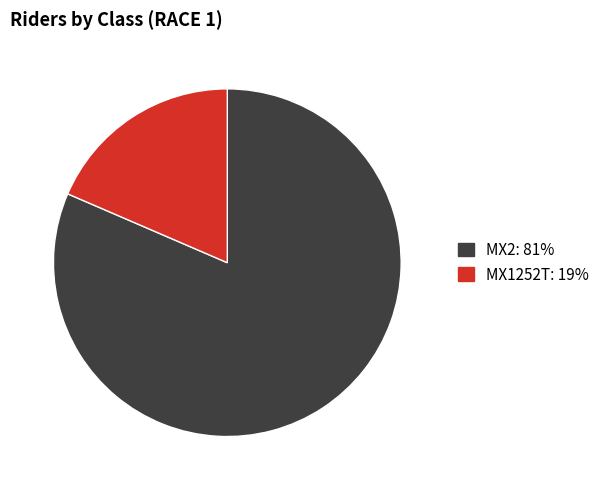

Approximately how many times larger is the value at MX2 compared to MX1252T?

4.4